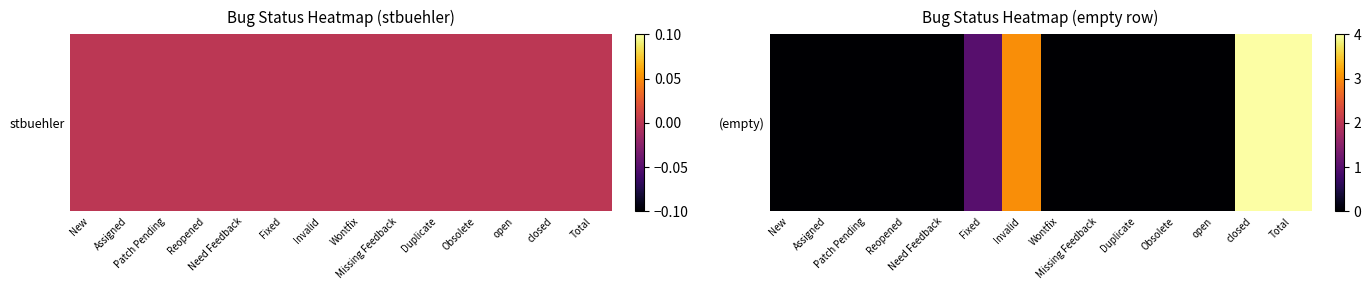

Rank the categories by value from lowest to highest.

New, Assigned, Patch Pending, Reopened, Need Feedback, Wontfix, Missing Feedback, Duplicate, Obsolete, open, Fixed, Invalid, closed, Total